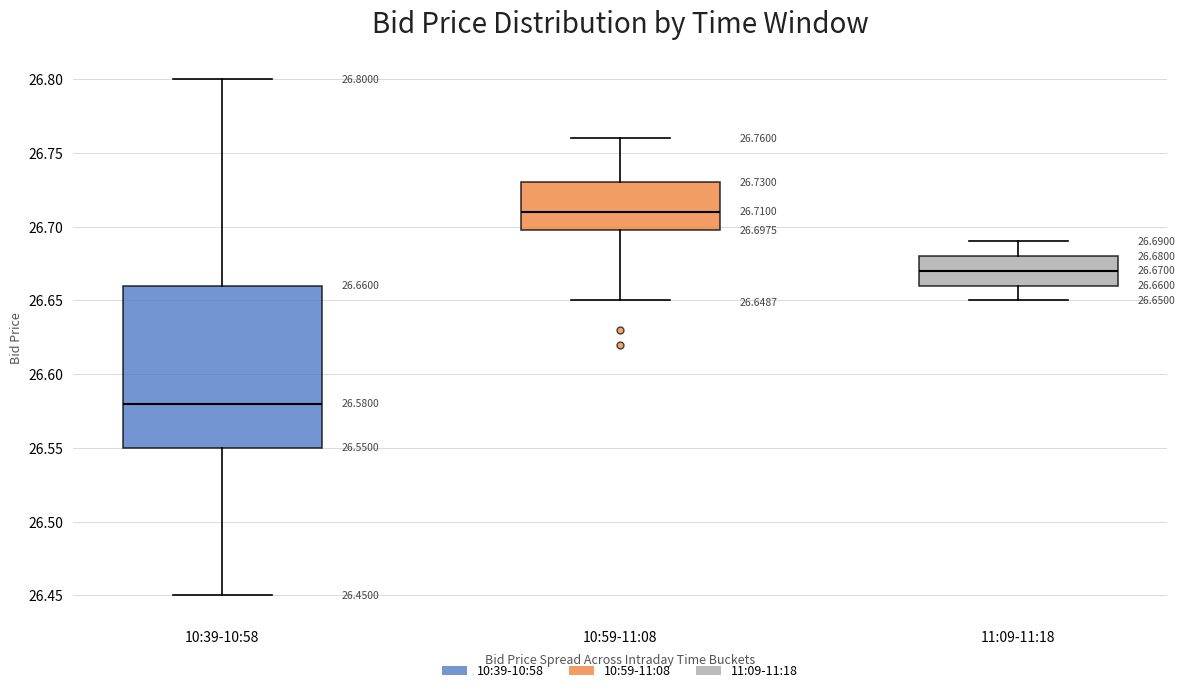

Which box has the lowest median line?

10:39-10:58